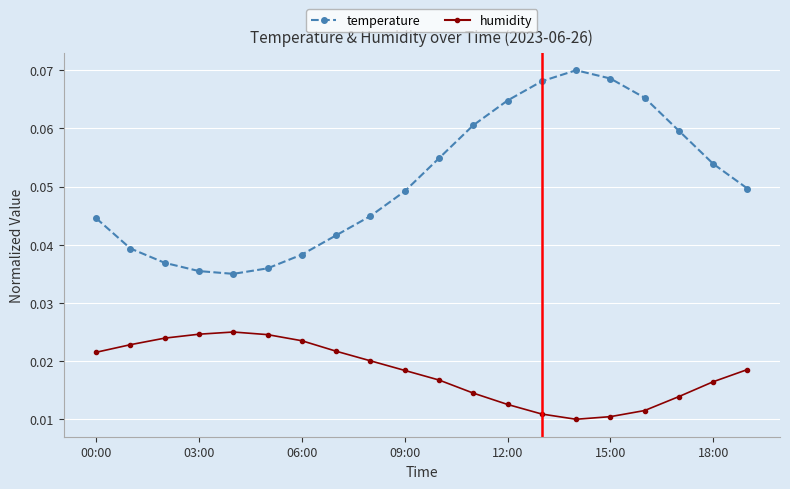

What is the sum of all temperature values?

1.0